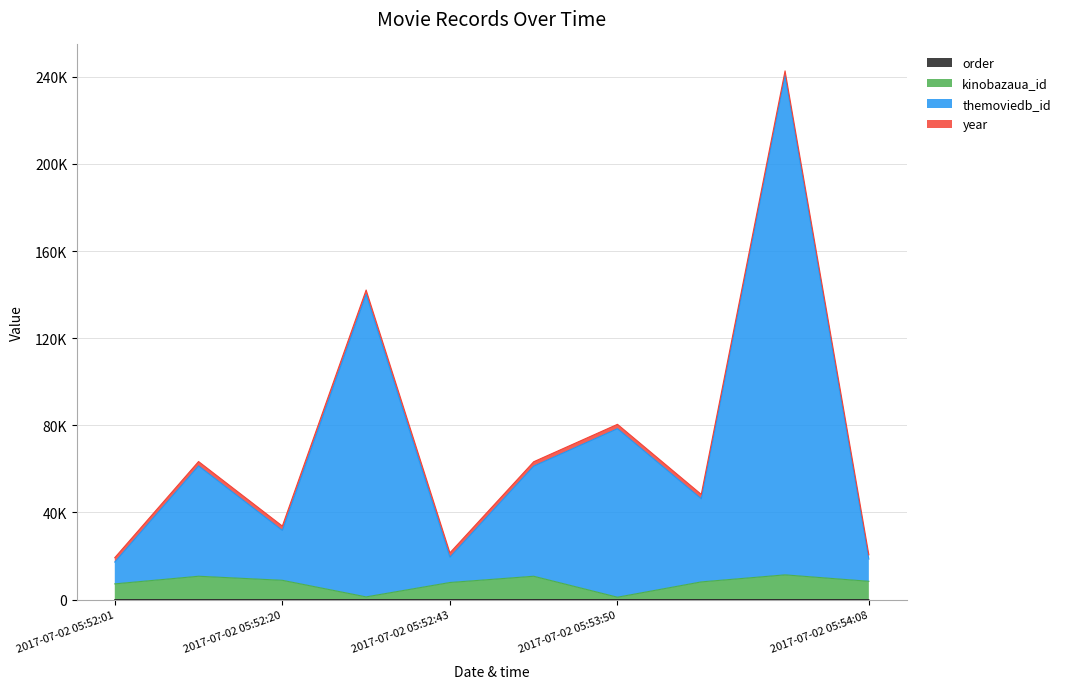

What is the minimum value shown in the chart?

1